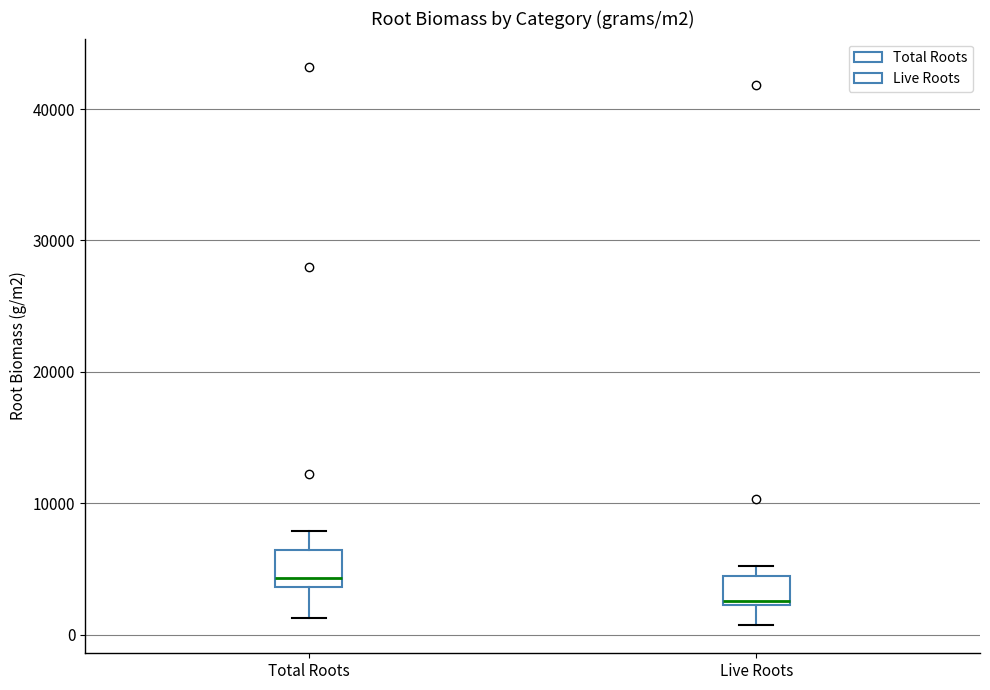

Where is the upper edge of the box for Live Roots on the y-axis? The values are not printed on the chart, so give them approximately, as read against the axis.

4000